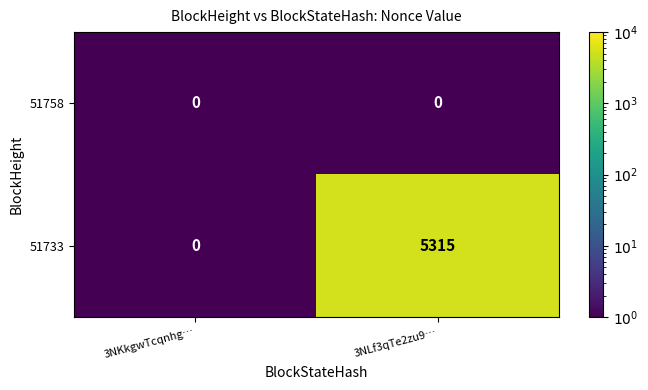

At which category is the sum across all series the highest?

3NLf3qTe2zu9…